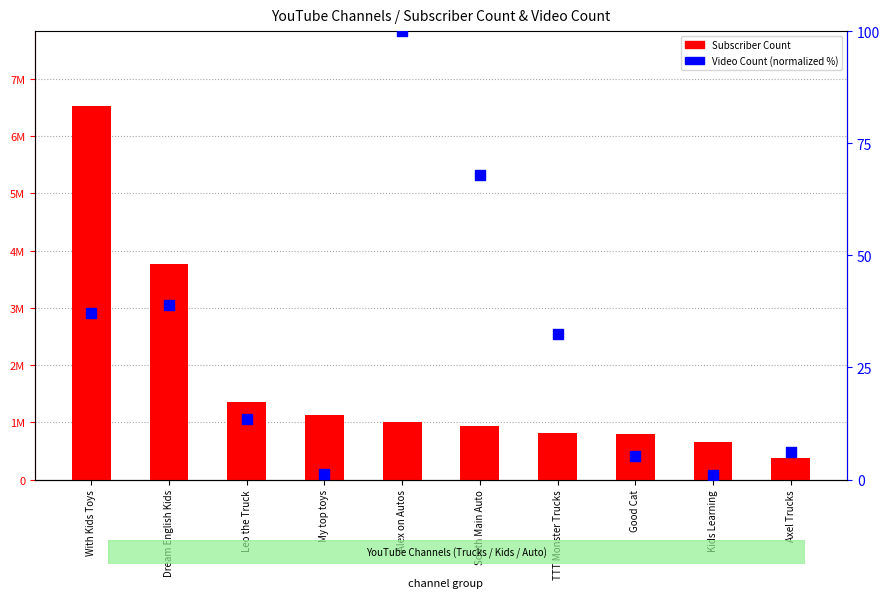

What are all the series names shown in the legend?

Subscriber Count, Video Count (normalized %)